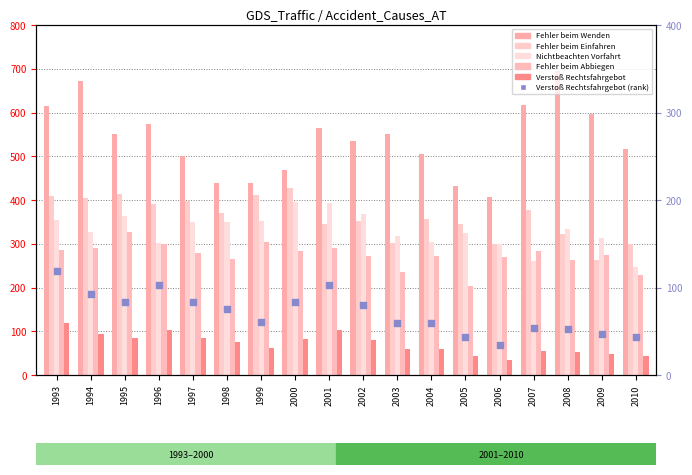

What is the total value across all series at 2008?

1719